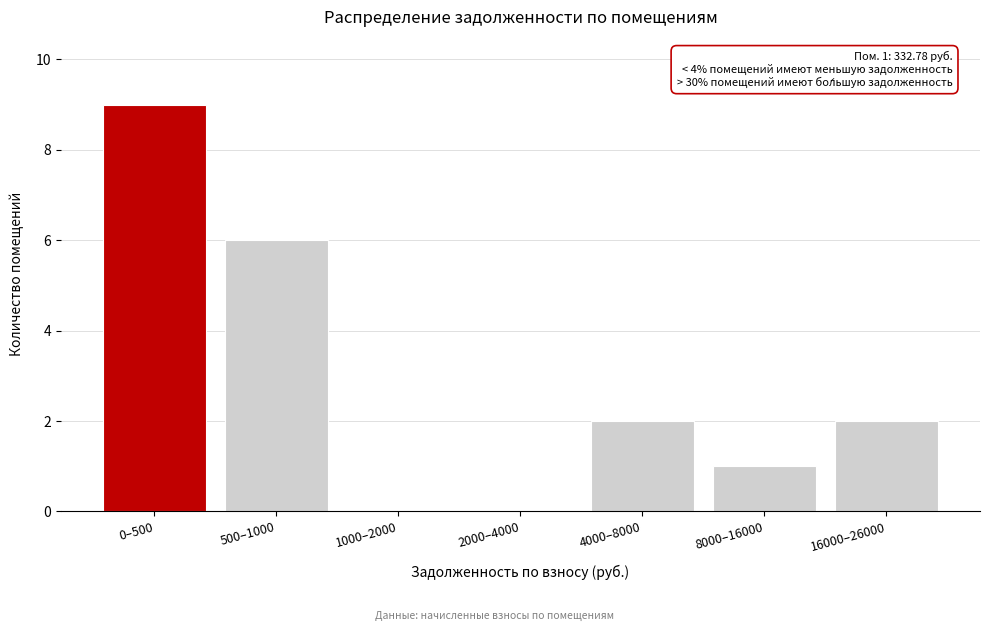

Reading right to left, extract all data points from this chart.

16000–26000=2	8000–16000=1	4000–8000=2	2000–4000=0	1000–2000=0	500–1000=6	0–500=9